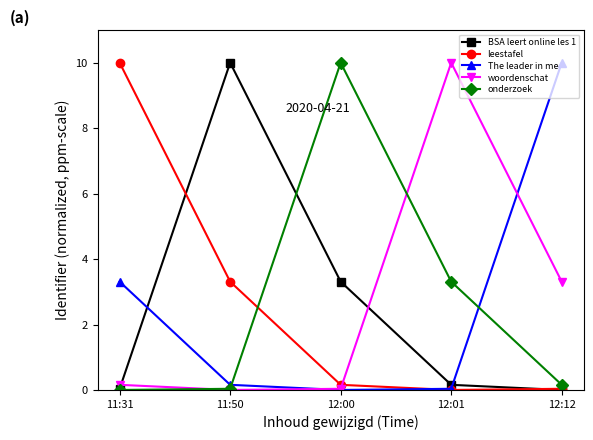

What is the label of the 2nd point from the left?

11:50